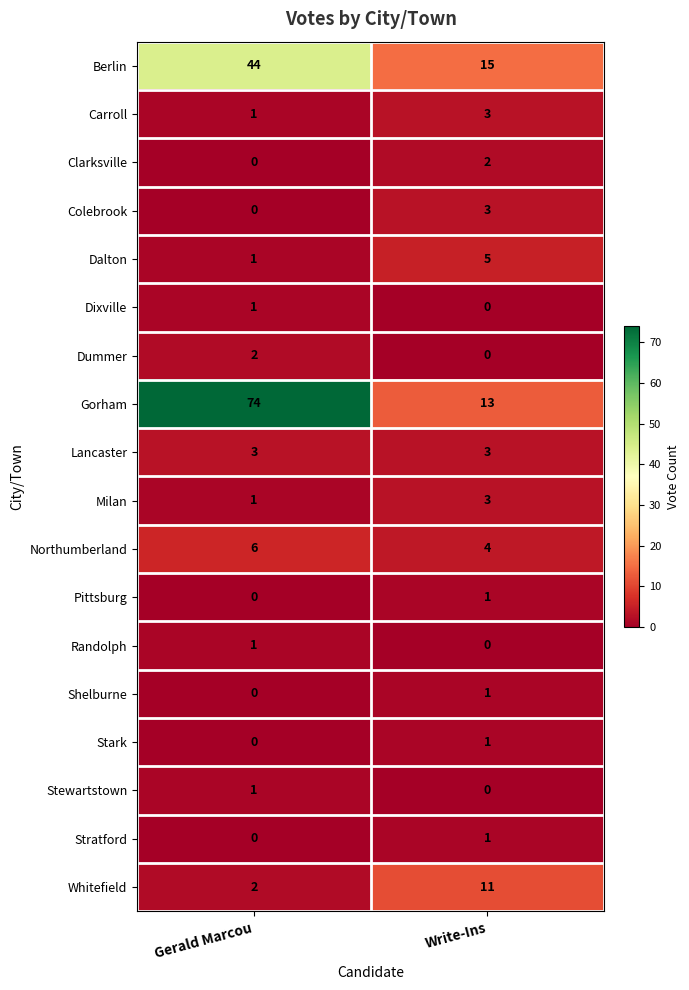

What is the sum of the Colebrook values at Write-Ins and Gerald Marcou?

3